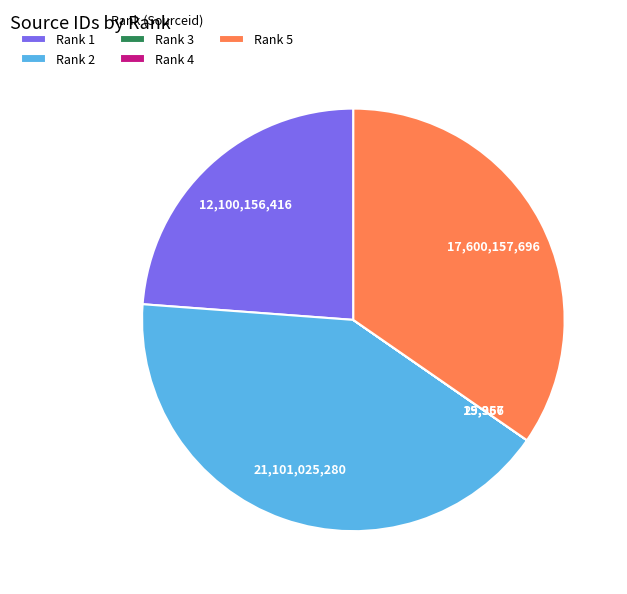

Is there any slice that represents more than half of the pie?

No